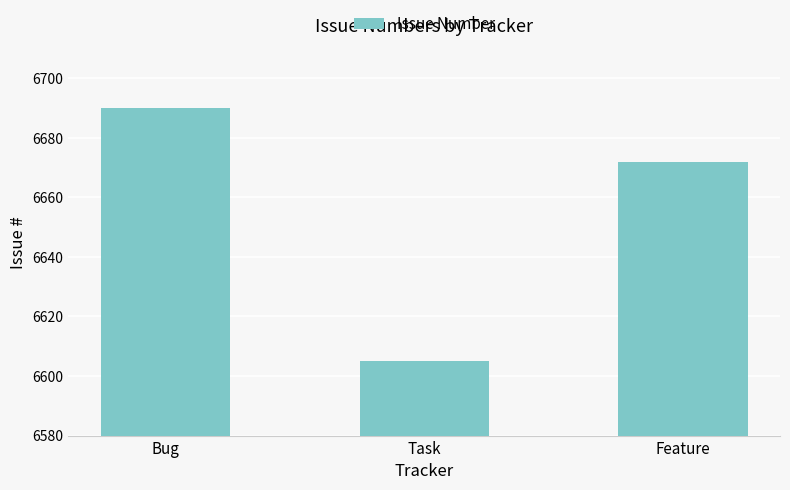

What is the ratio of the value at Feature to the value at Bug?

1.0